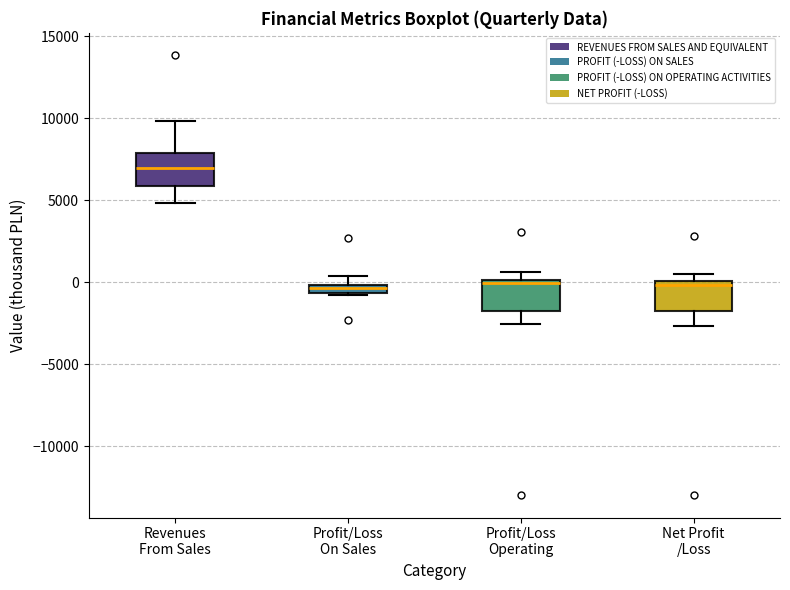

Where is the lower edge of the box for Net Profit /Loss on the y-axis? The values are not printed on the chart, so give them approximately, as read against the axis.

-2000